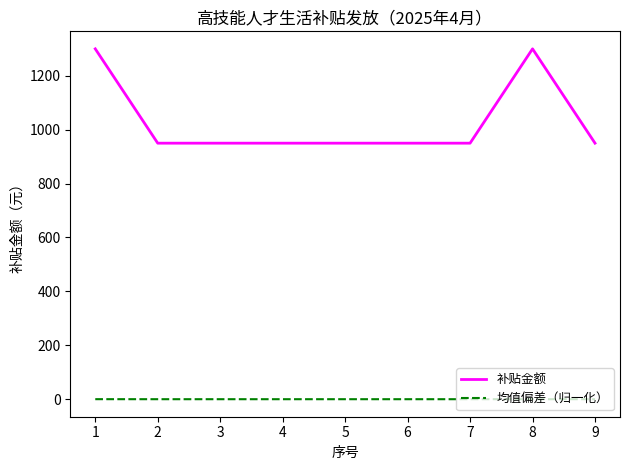

How many series are shown in this chart?

2